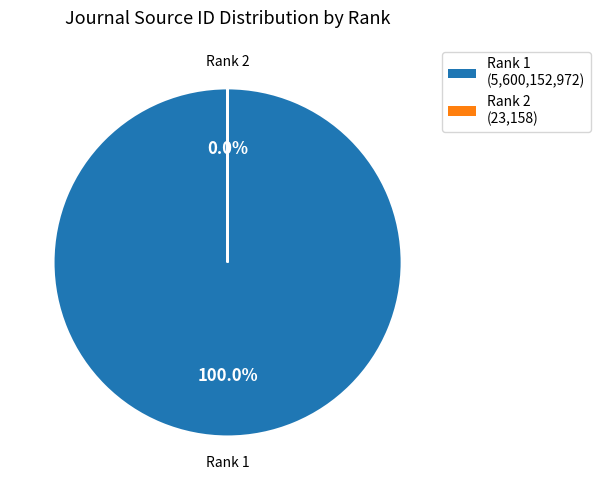

What is the change in value from 1 to 2?

-5600129814